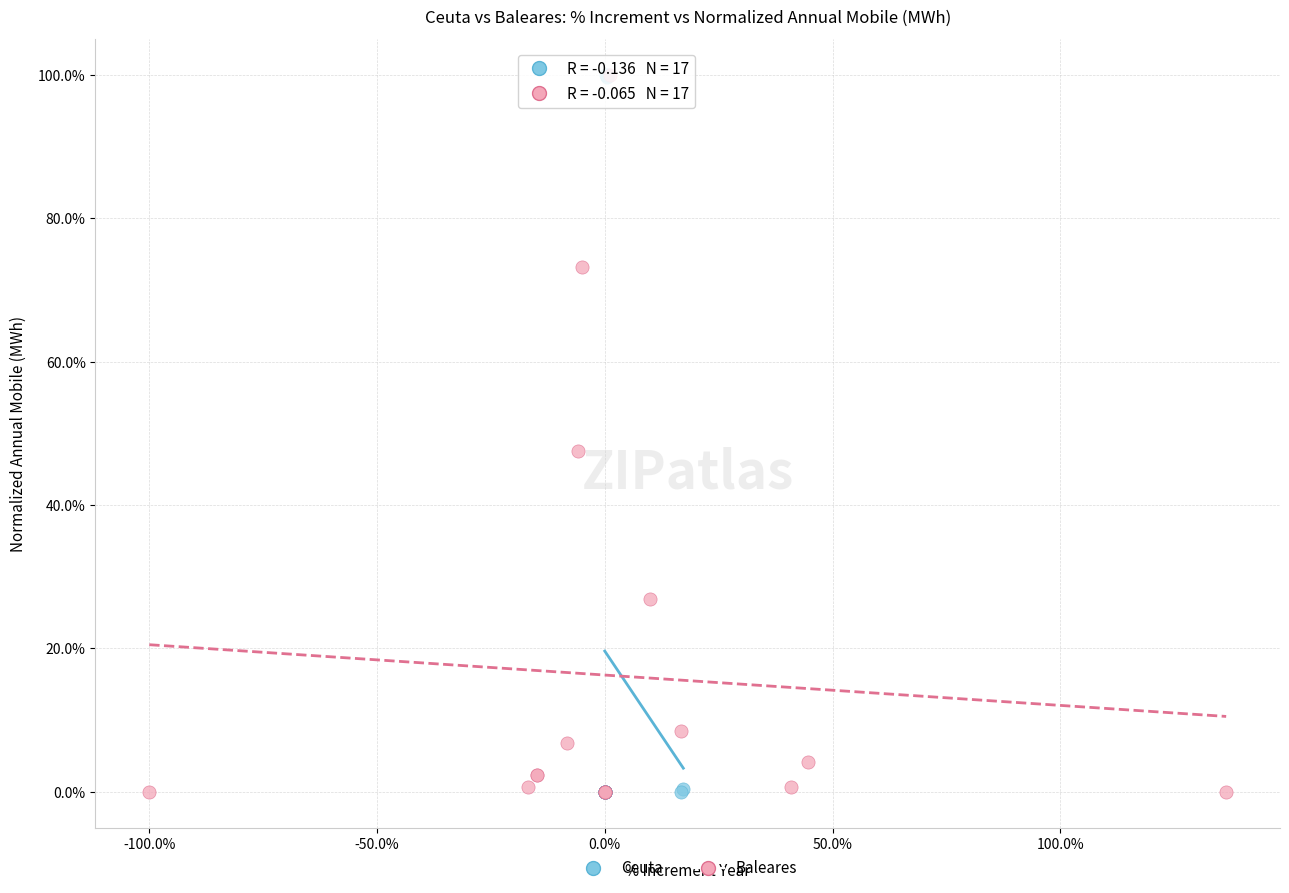

What are all the series names shown in the legend?

Ceuta, Baleares